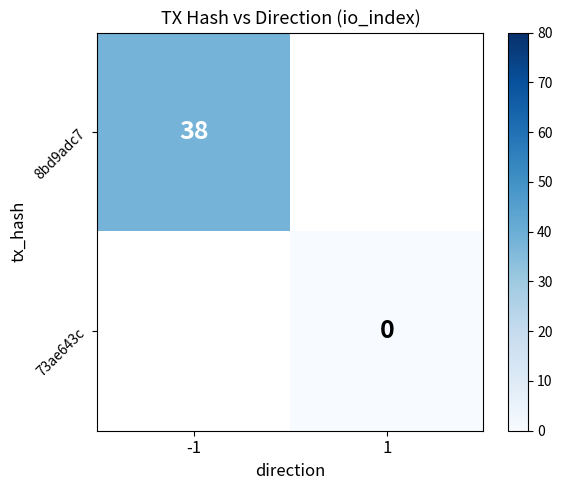

True or false: 8bd9adc7 has a value of 38 at -1.

True